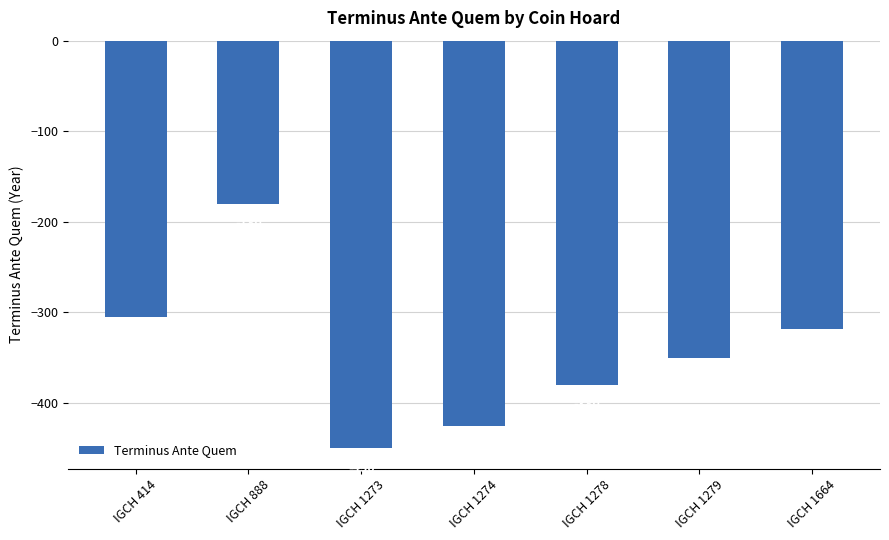

What is the change in value from IGCH 1273 to IGCH 1664?

+132